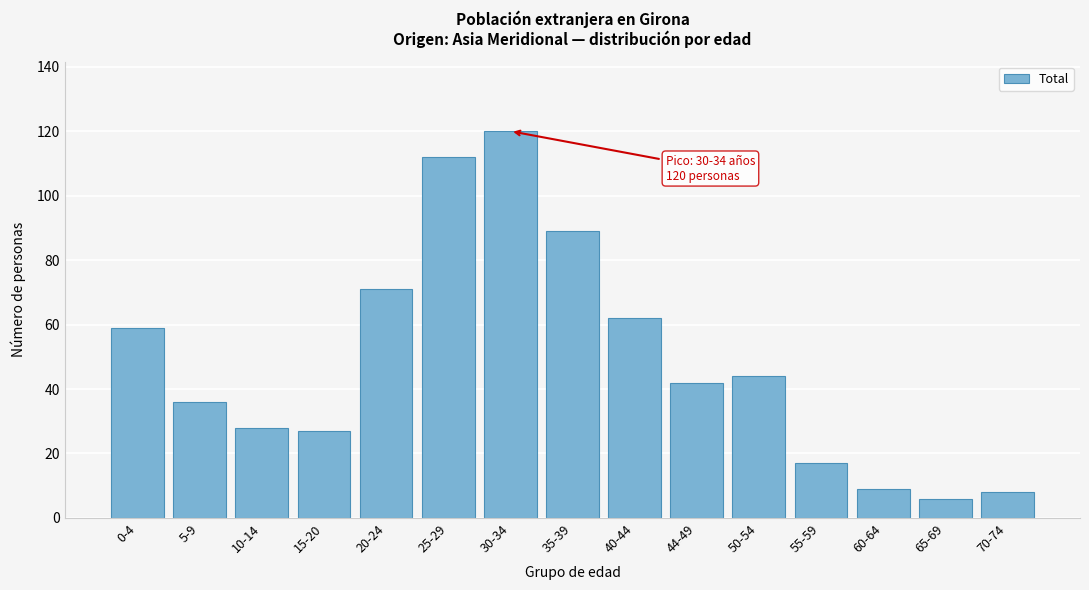

Reading left to right, transcribe all the data shown in this chart.

0-4=59	5-9=36	10-14=28	15-20=27	20-24=71	25-29=112	30-34=120	35-39=89	40-44=62	44-49=42	50-54=44	55-59=17	60-64=9	65-69=6	70-74=8